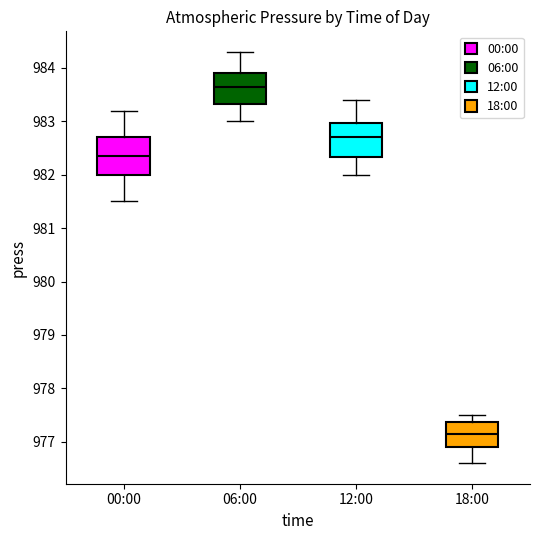

Reading left to right, read every box against the y-axis: the position of its median line, the range the box covers, and the ends of its whiskers. The values are not printed on the chart, so give them approximately, as read against the axis.

00:00: median 982.4, box 982.0 to 982.7, whiskers 981.5 to 983.2
06:00: median 983.7, box 983.3 to 983.9, whiskers 983.0 to 984.3
12:00: median 982.7, box 982.3 to 983.0, whiskers 982.0 to 983.4
18:00: median 977.2, box 976.9 to 977.4, whiskers 976.6 to 977.5